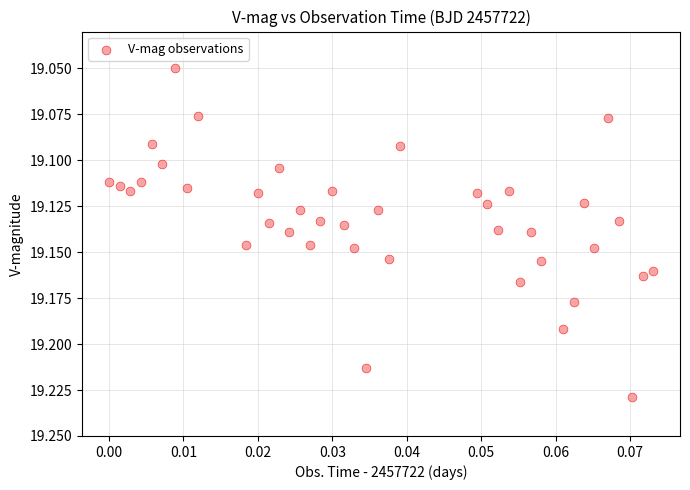

How many points are shown in the scatter plot?

40